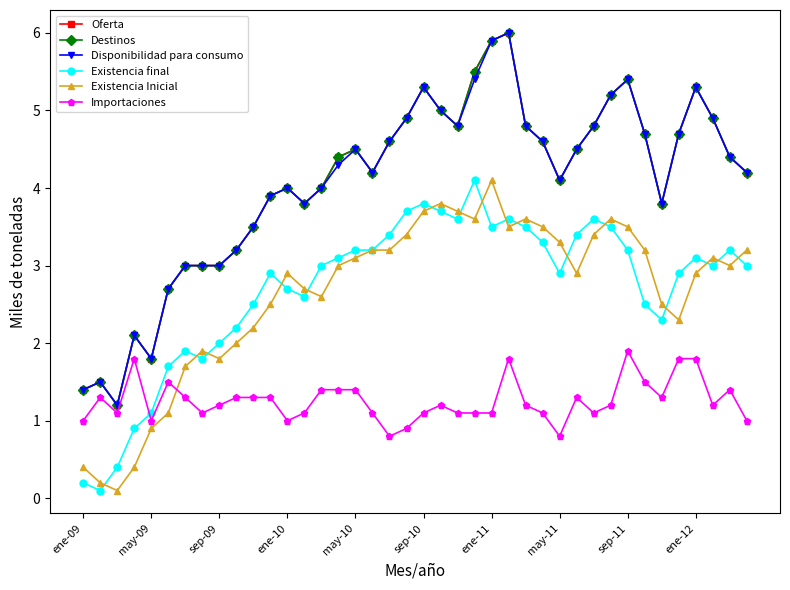

Is this an area chart (filled region under the line)?

No